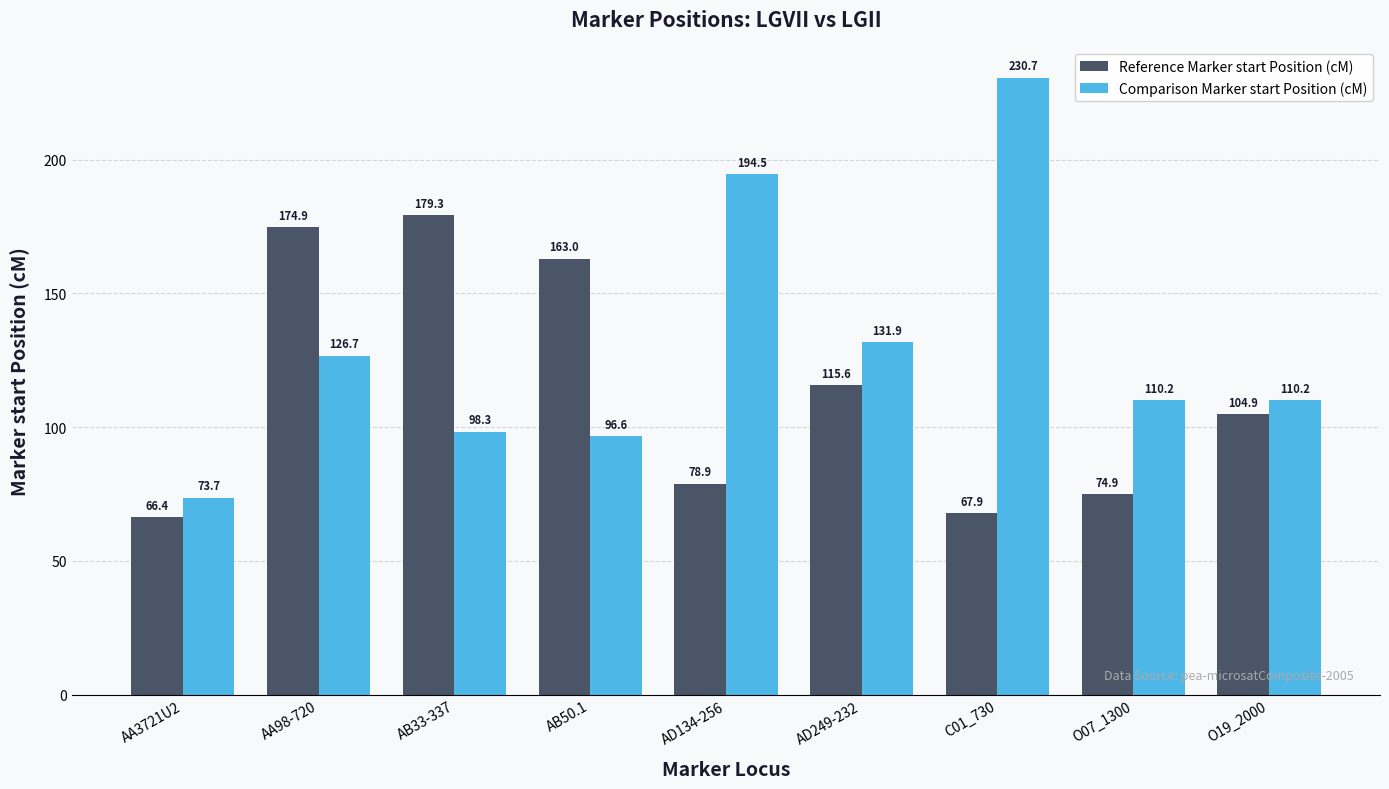

What is the approximate value of Comparison Marker start Position (cM) at O07_1300?

110.2